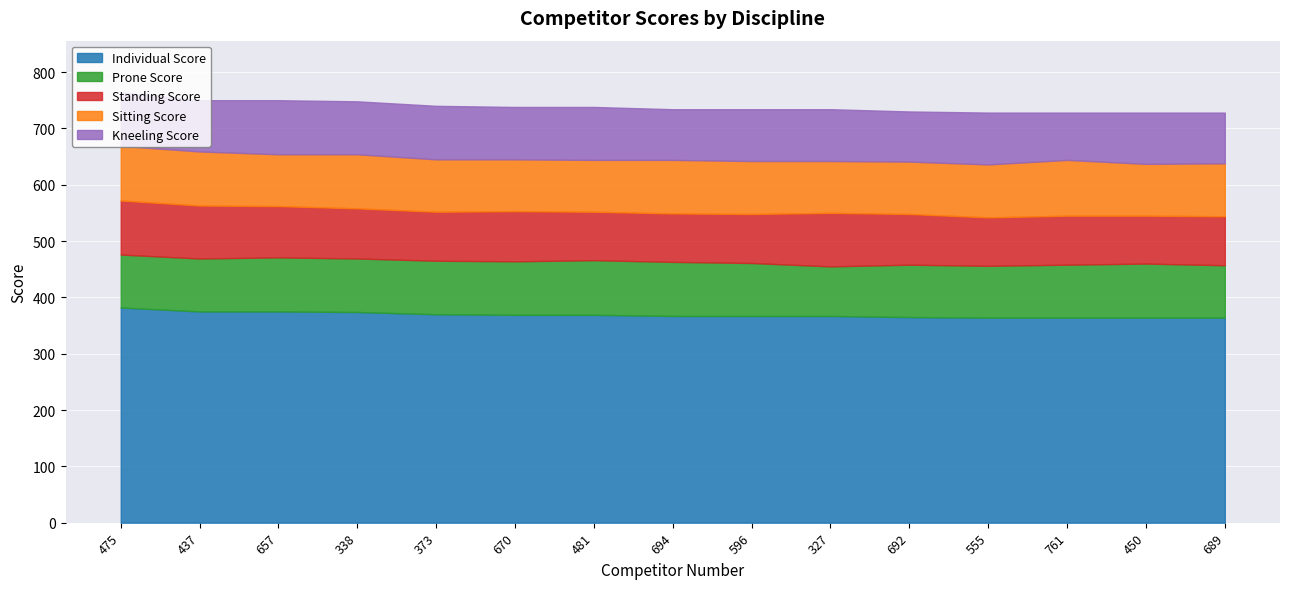

Read the Prone Score value at 481.

97